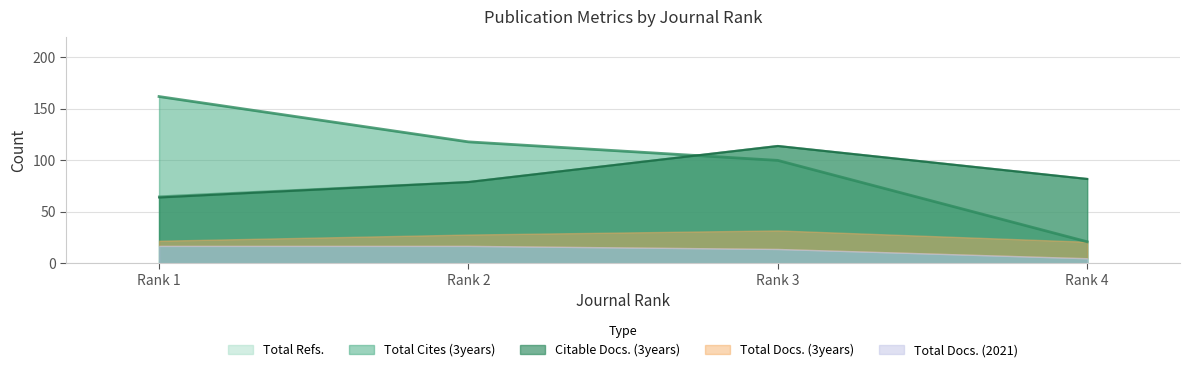

What is the sum of all Citable Docs. (3years) values?

339